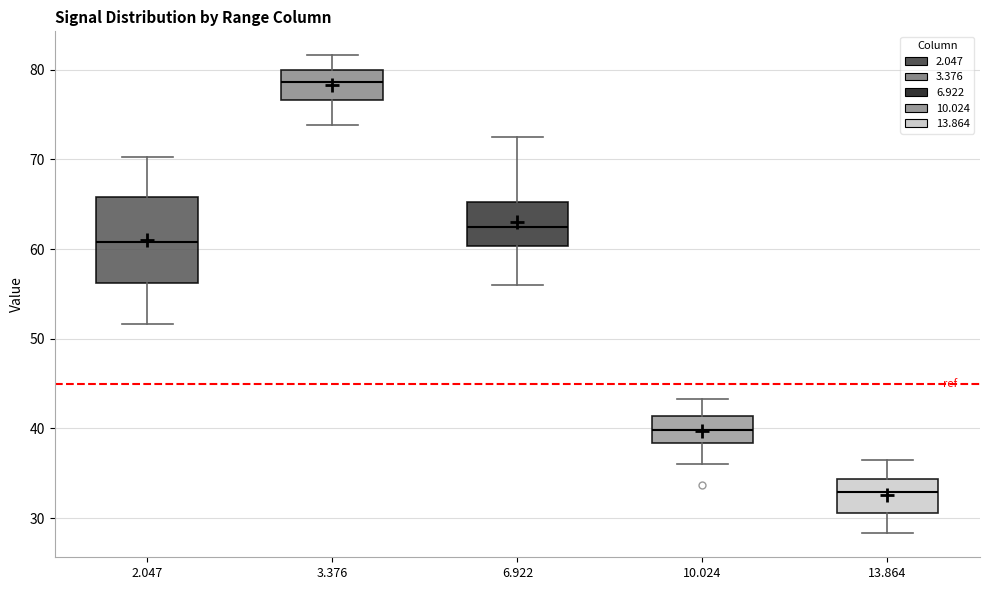

Where does the median line of the box at x = 2.047 sit on the y-axis? The values are not printed on the chart, so give them approximately, as read against the axis.

61